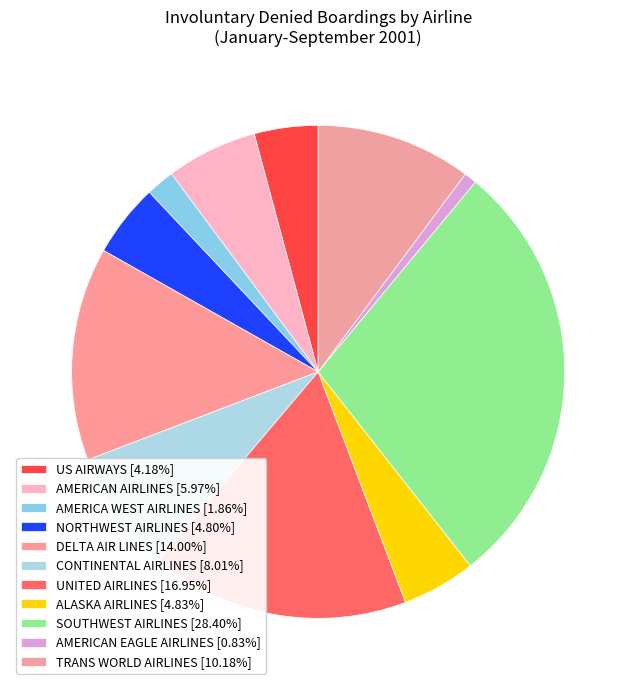

How many slices are in this pie chart?

11